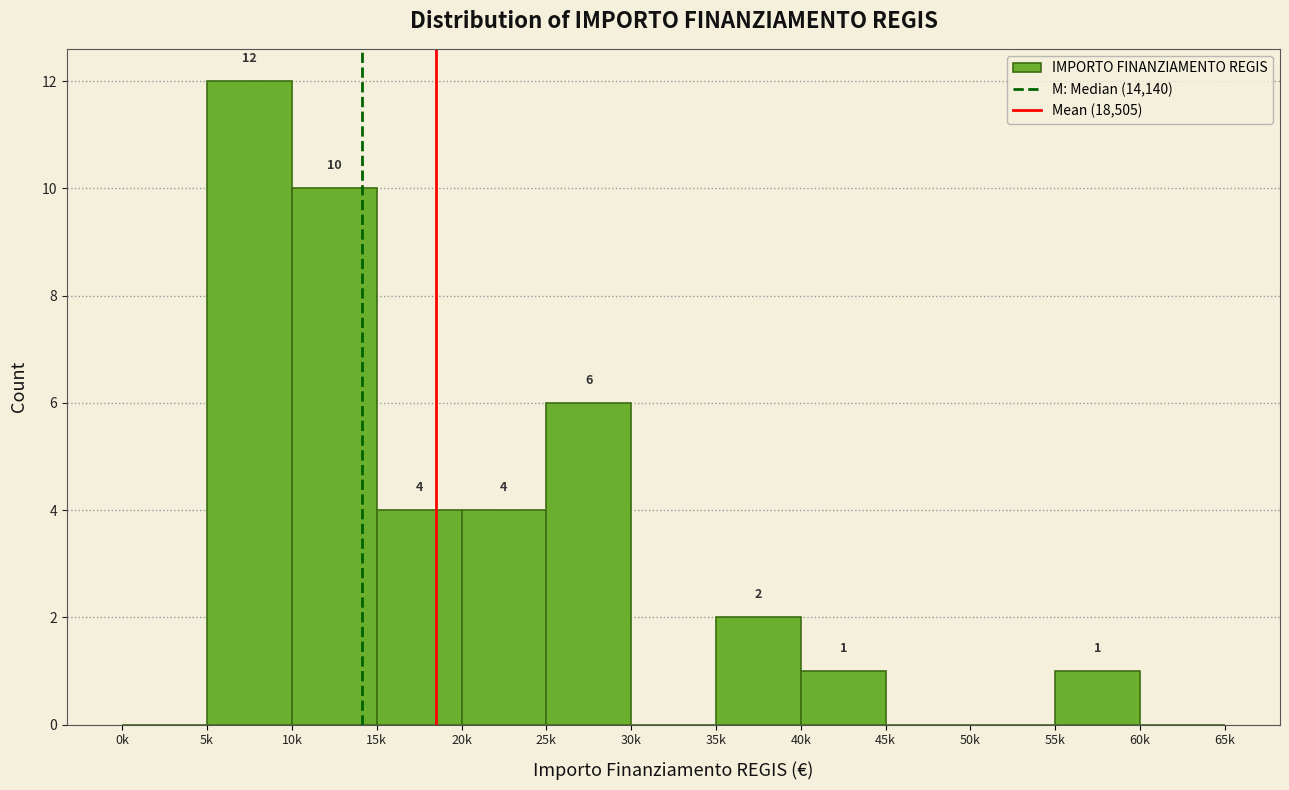

Reading left to right, extract all data points from this chart.

0k=0	5k=12	10k=10	15k=4	20k=4	25k=6	30k=0	35k=2	40k=1	45k=0	50k=0	55k=1	60k=0